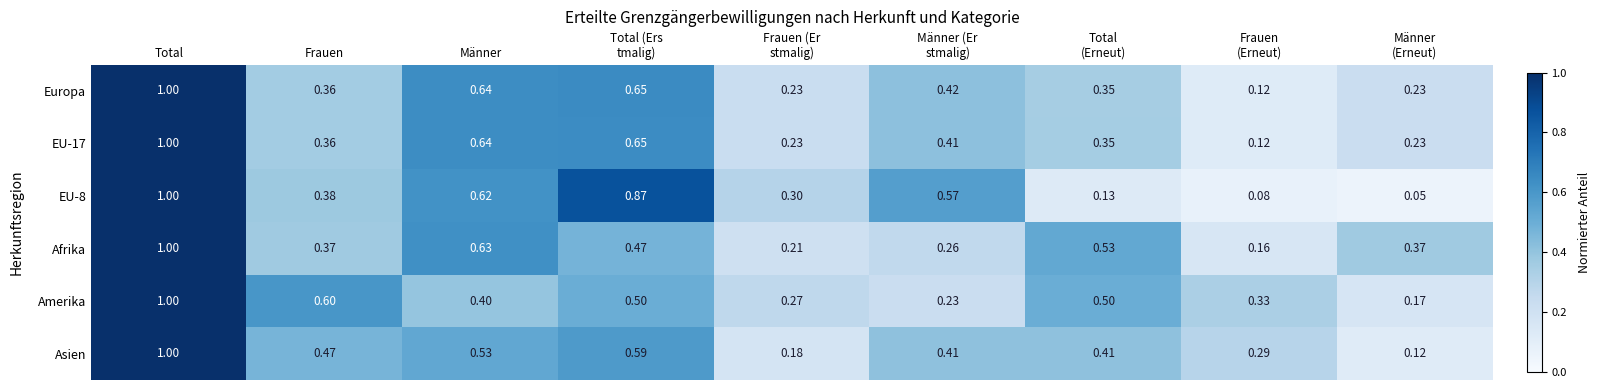

At which category is the sum across all series the highest?

Total